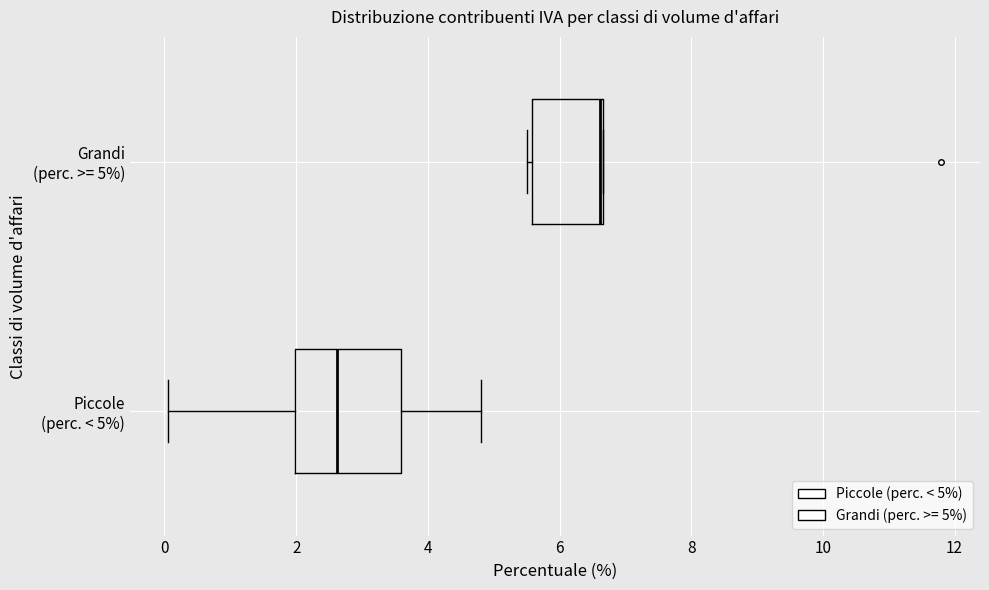

Where does the right whisker of the box for Piccole (perc. < 5%) end on the x-axis? The values are not printed on the chart, so give them approximately, as read against the axis.

4.8